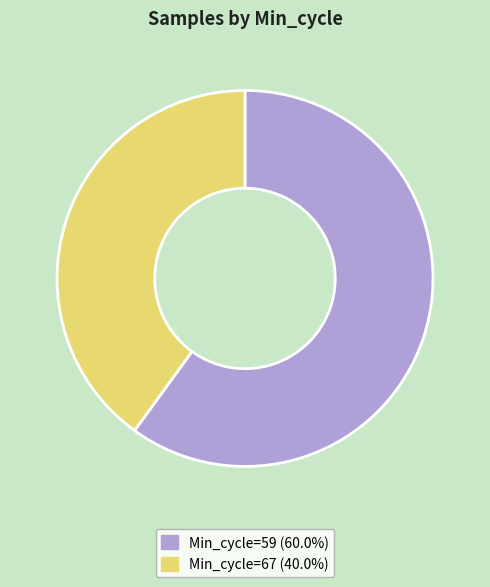

Does Min_cycle=67 (40.0%) represent more than half of the total?

No